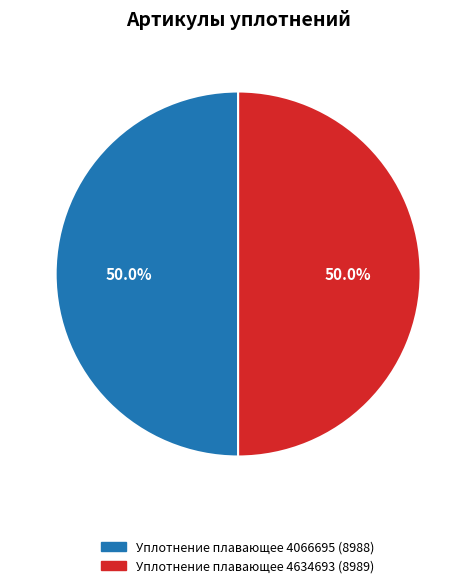

What is the ratio of the value at Уплотнение плавающее 4066695 to the value at Уплотнение плавающее 4634693?

1.0